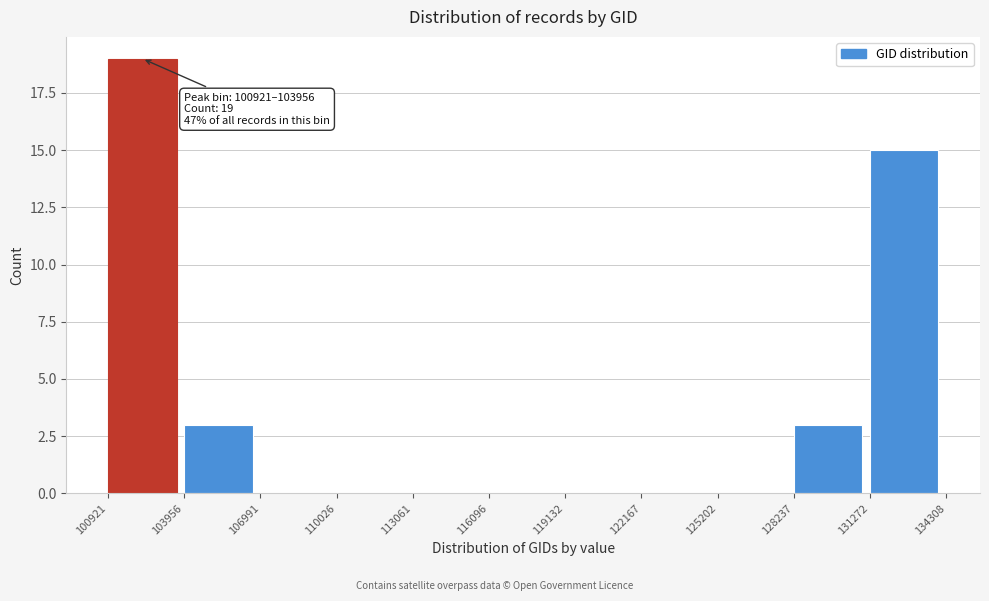

Over which range of the x-axis is the bar tallest?

100921 to 103956